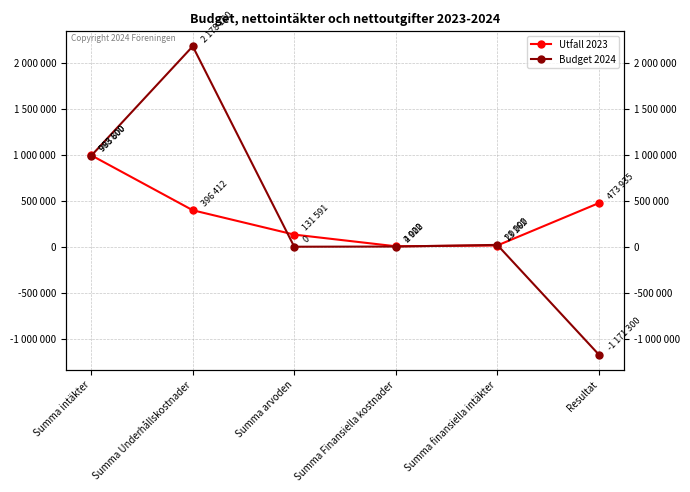

What is the difference between the maximum and minimum values in the Utfall 2023 series?

988677.7